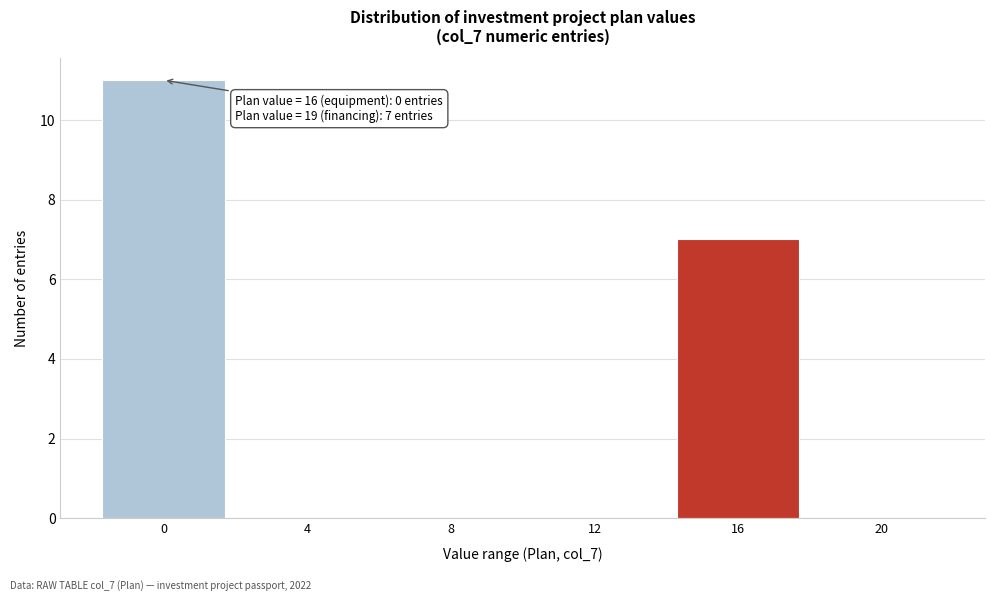

Reading left to right, list all the values displayed in this chart.

0=11	4=0	8=0	12=0	16=7	20=0